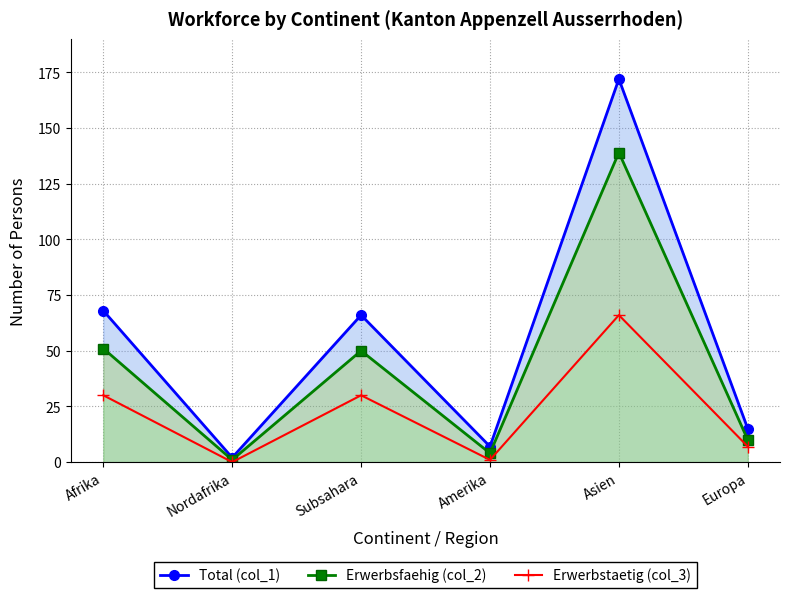

Which series changed the most between Amerika and Asien?

Total (col_1)